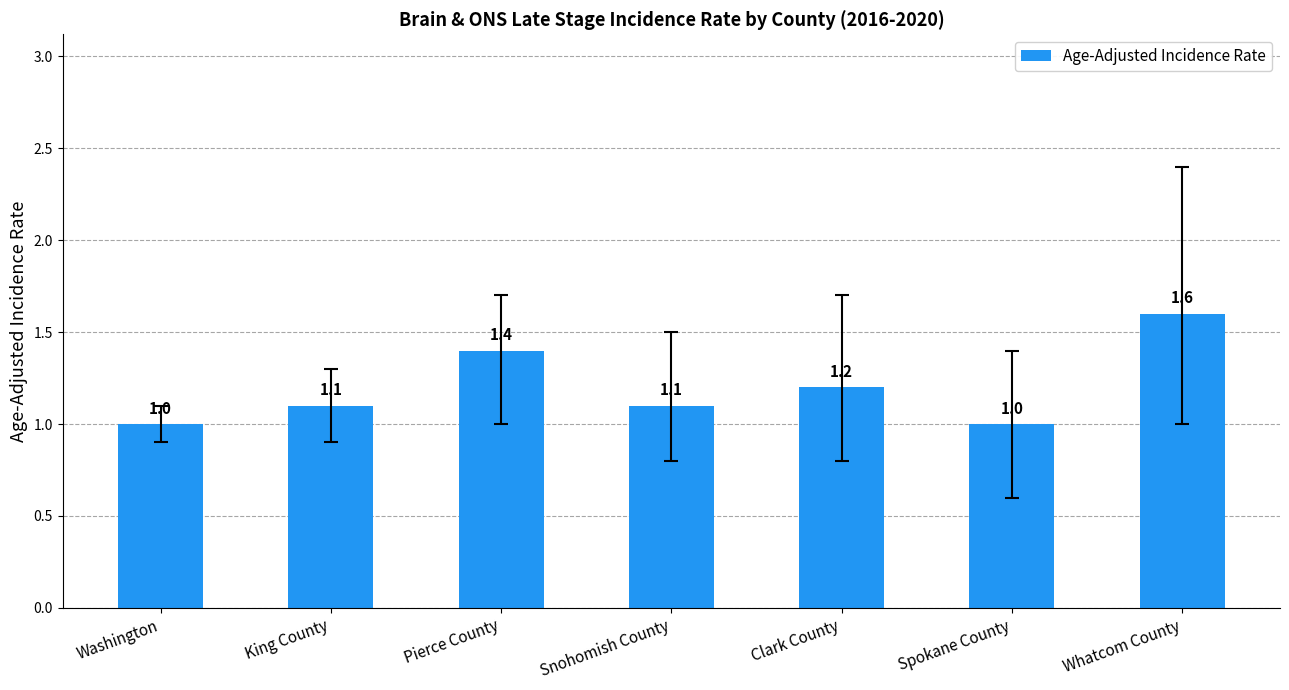

What is the sum of the values at King County and Pierce County?

2.5